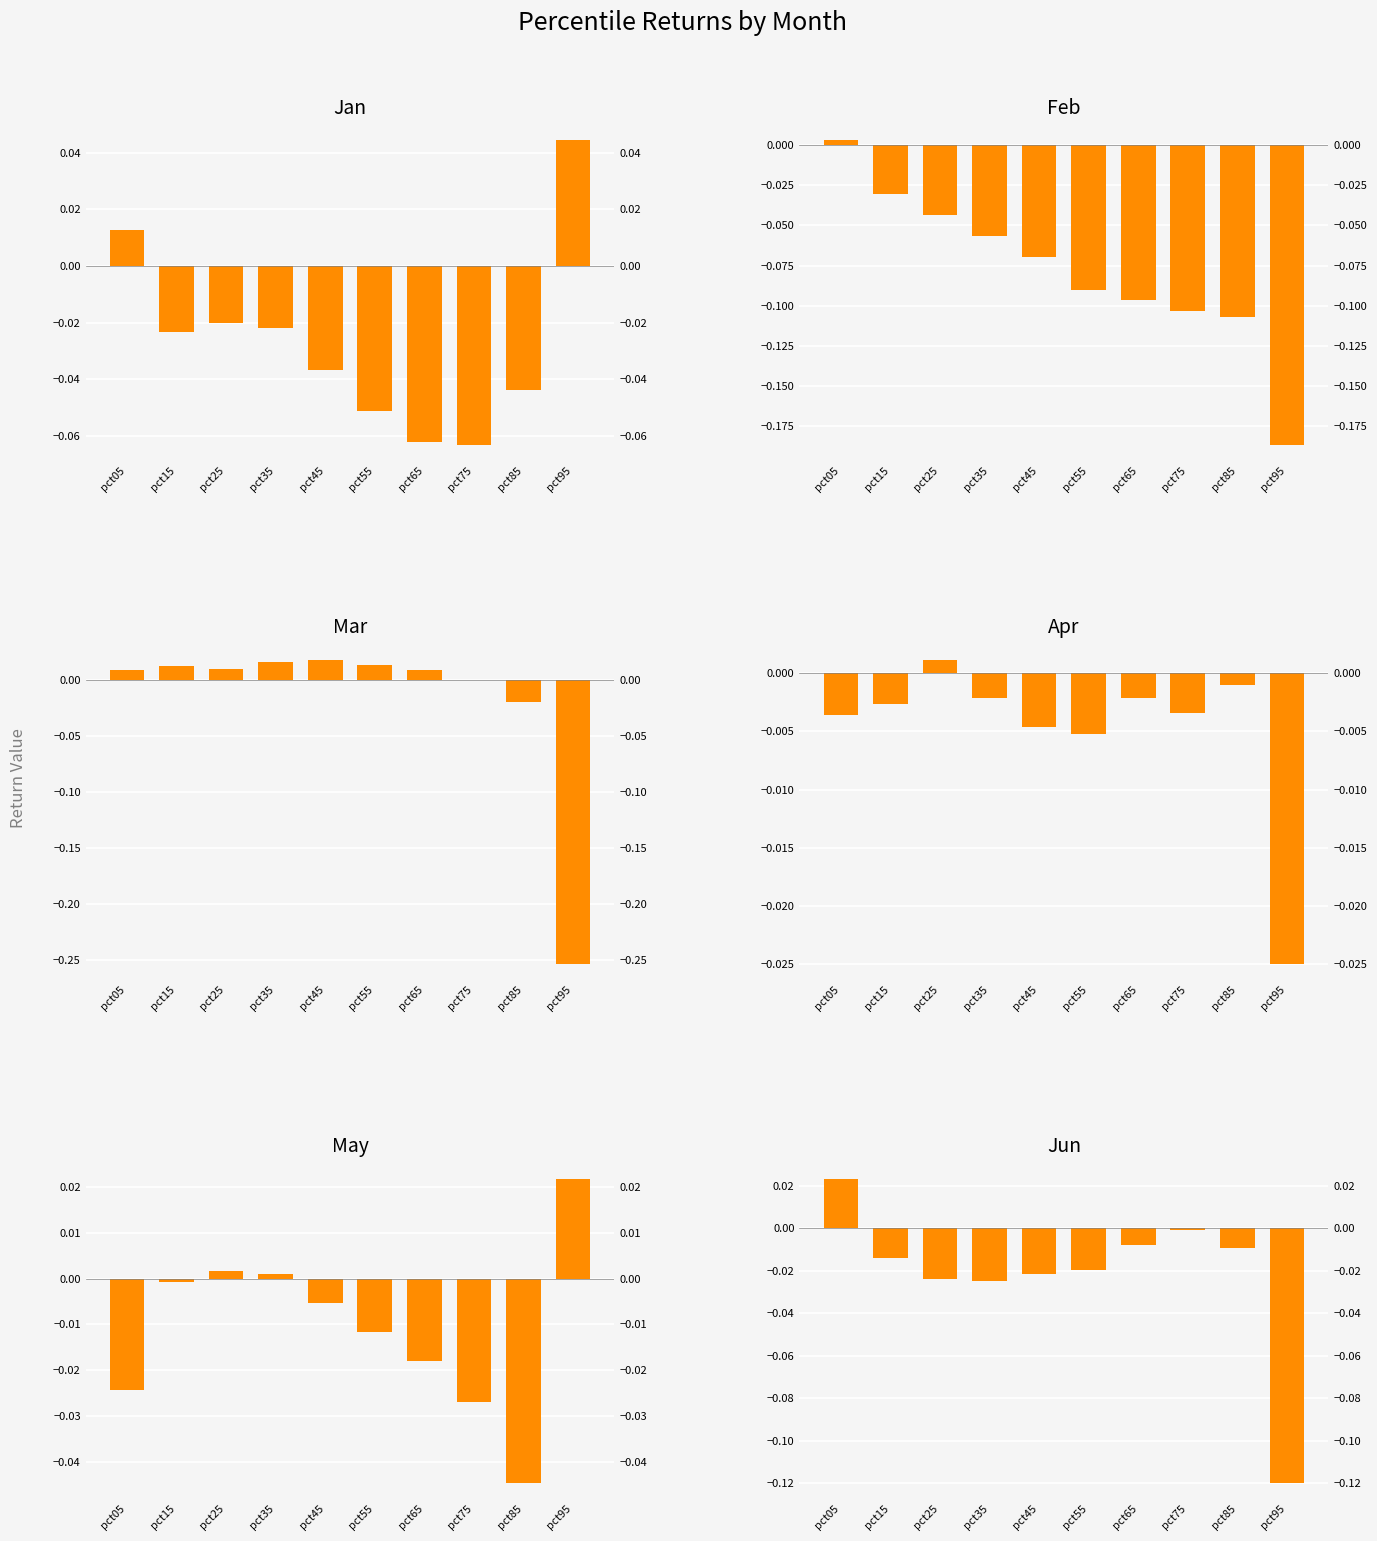

List the series in order of their peak value, lowest first.

Apr, Feb, Mar, May, Jun, Jan